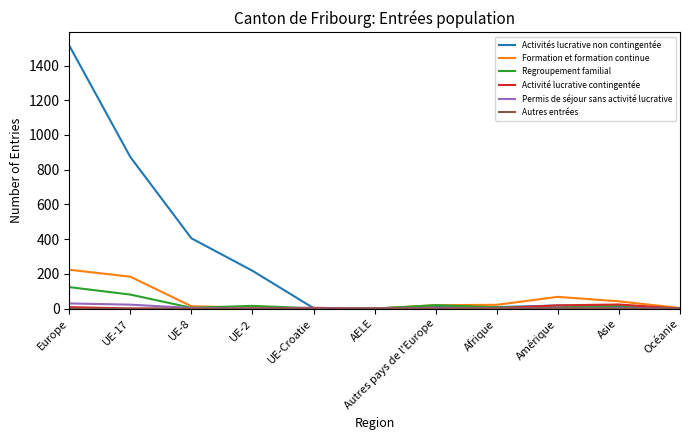

In Regroupement familial, how many points are higher than both neighbors (excluding endpoints)?

3